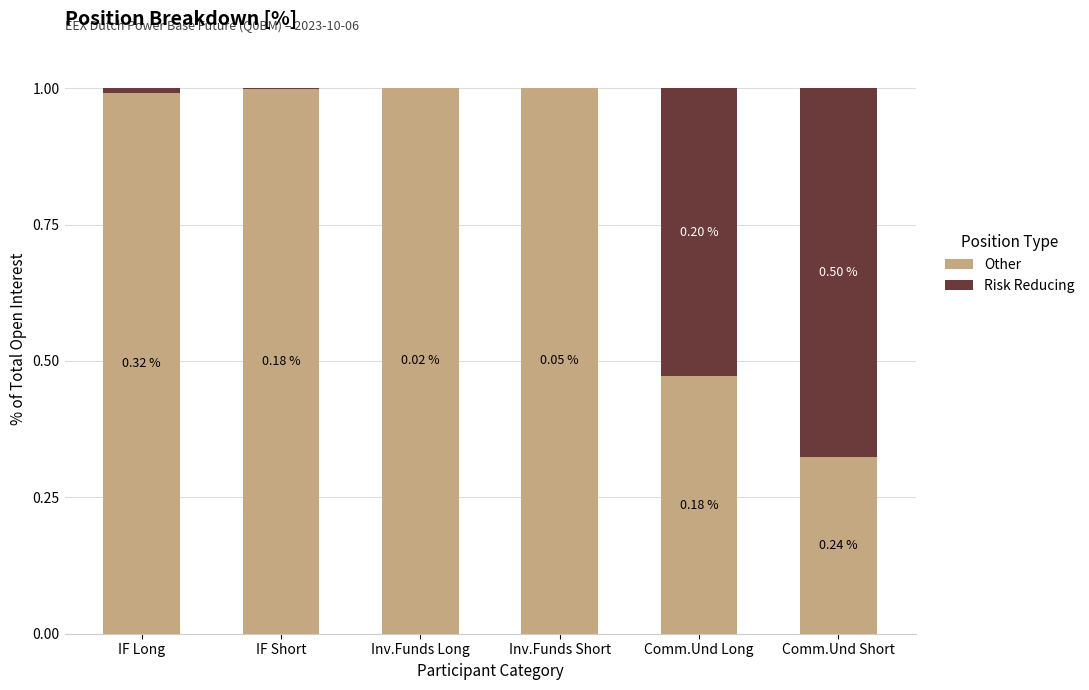

What is the sum of the Other values at IF Short and Comm.Und Long?

1.5